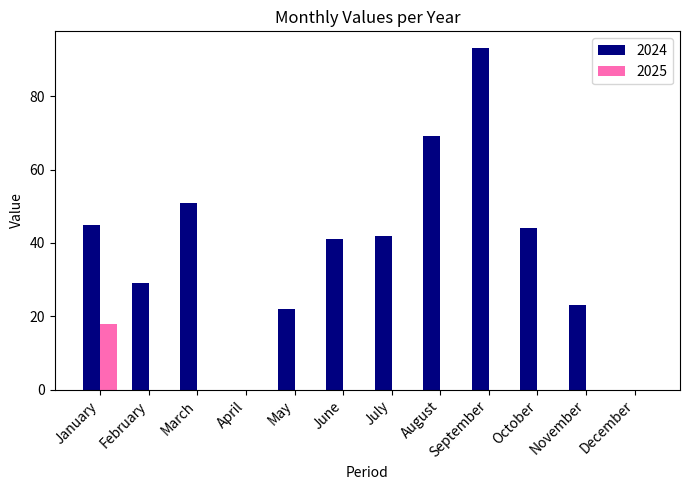

What is the sum of all 2025 values?

18